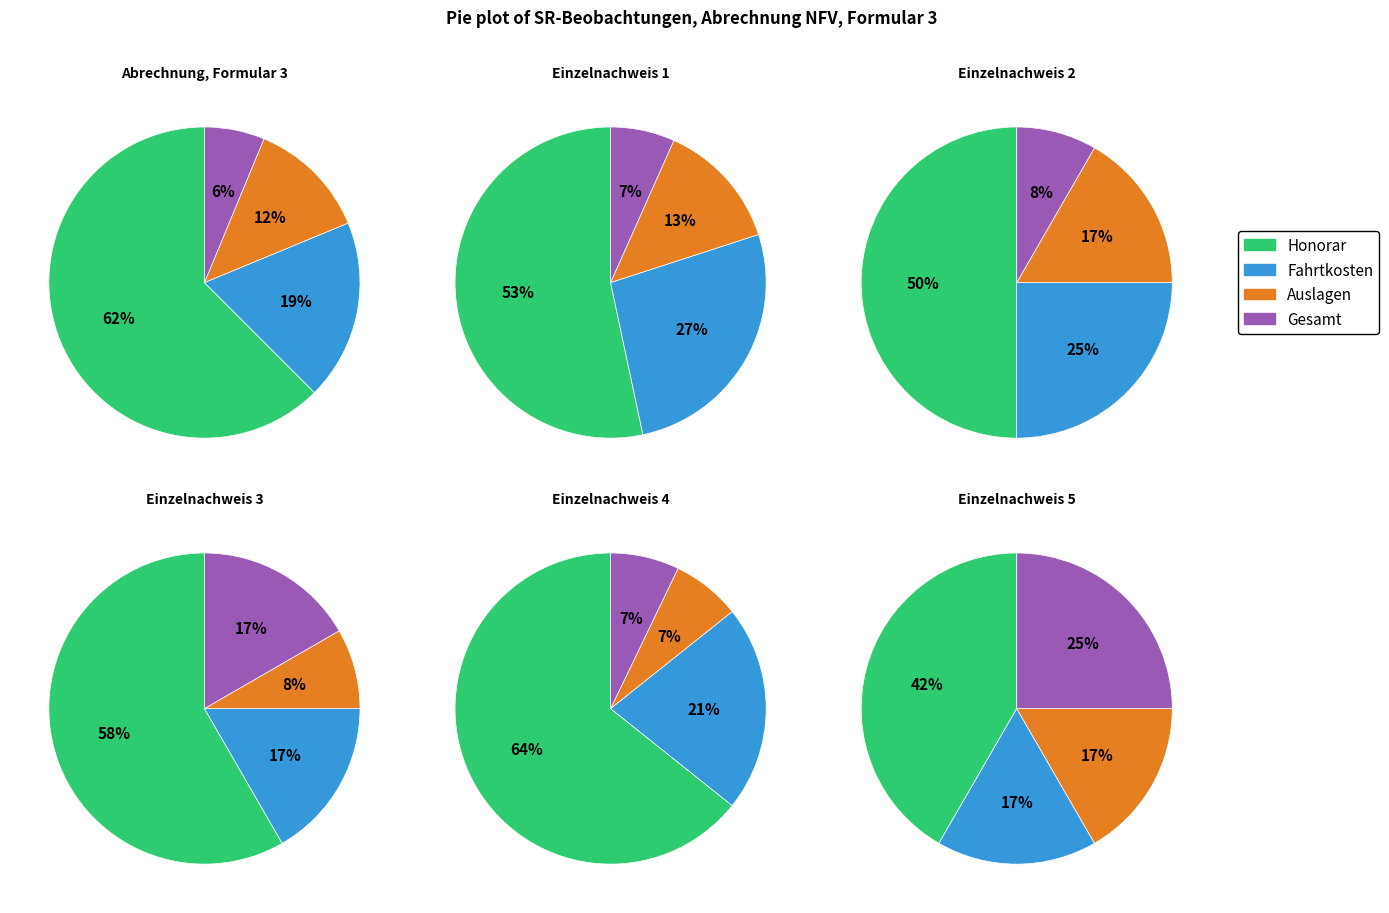

How many slices are in this pie chart?

4